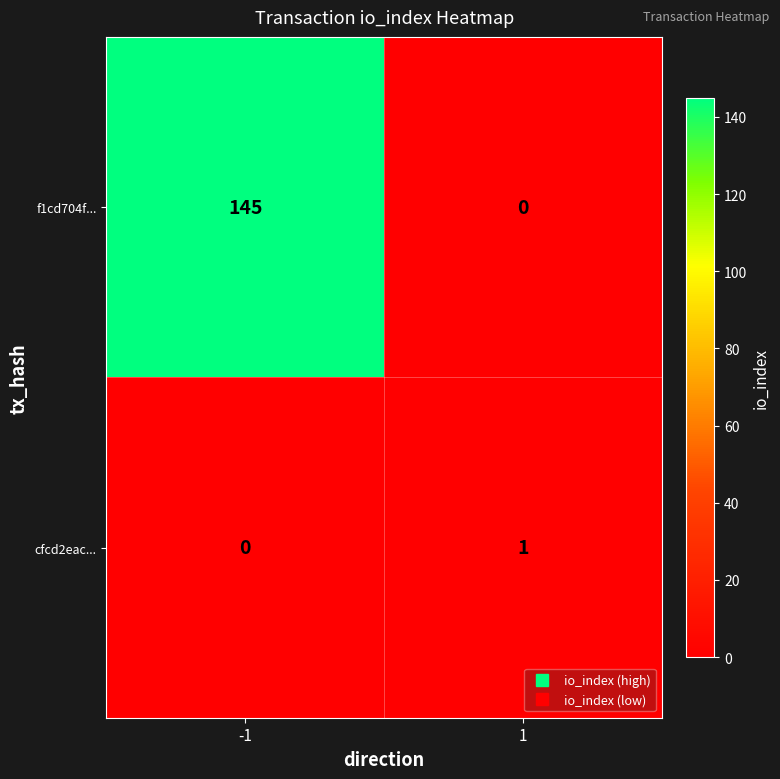

Which series has the largest total across all categories?

f1cd704f...